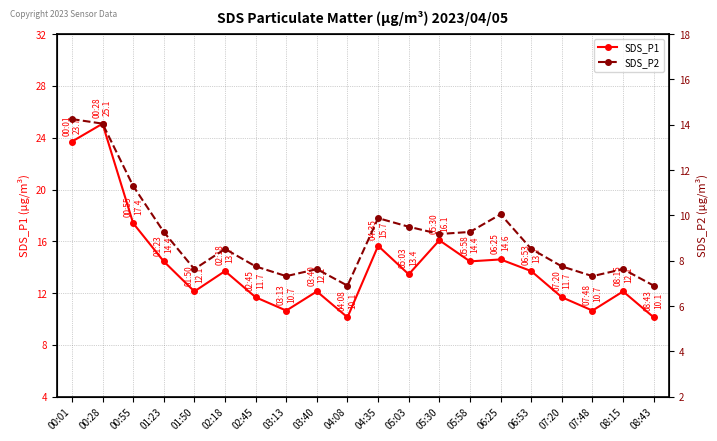

What is the label of the 9th point from the right?

05:03